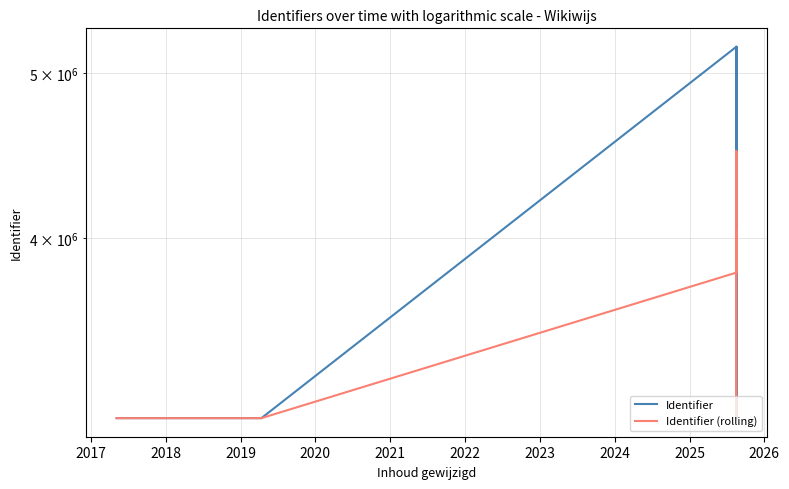

Where is the first local minimum for Identifier?

2019